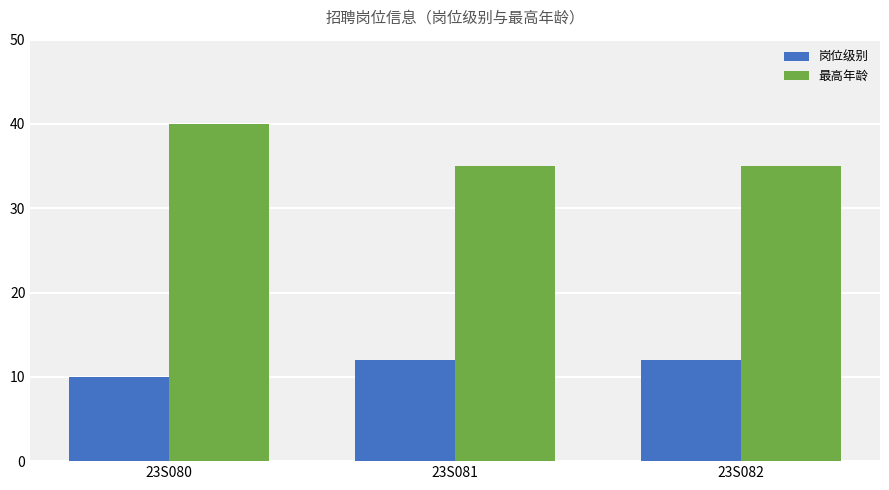

How many bars are there in total?

6